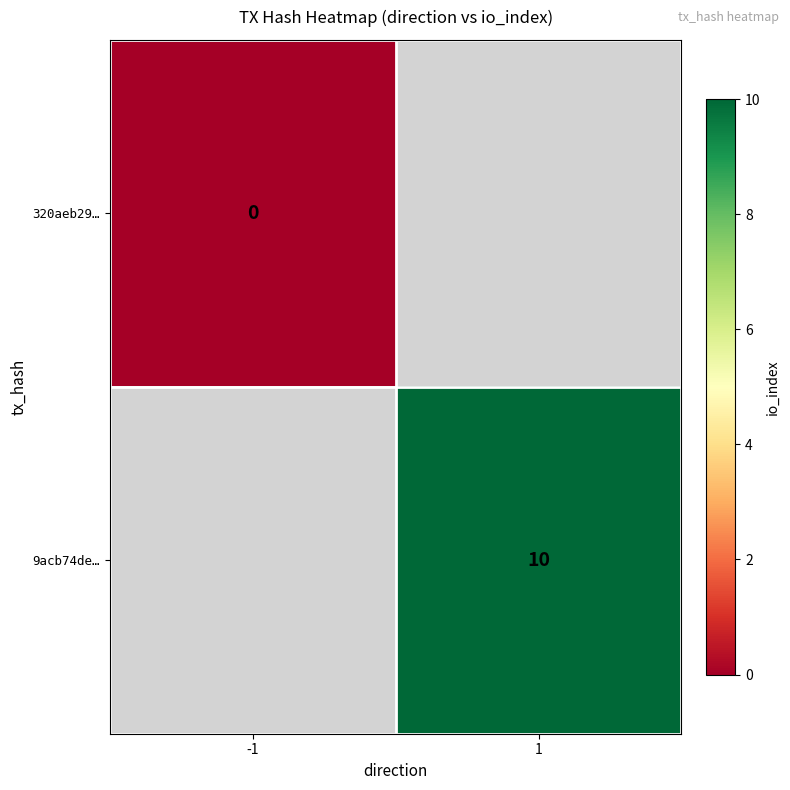

Is the value of 9acb74de… at 1 greater than the value of 320aeb29… at -1?

Yes